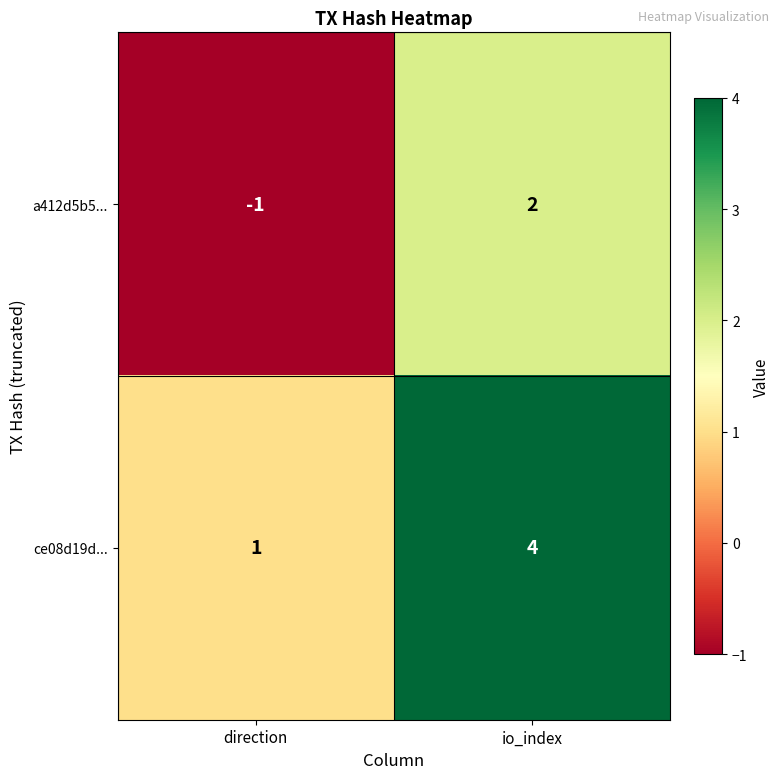

At which category is the sum across all series the highest?

io_index